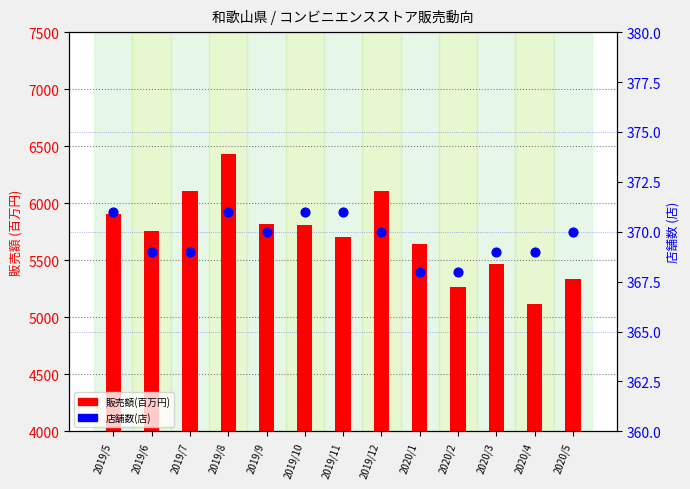

At how many categories does at least one series exceed 4345?

13